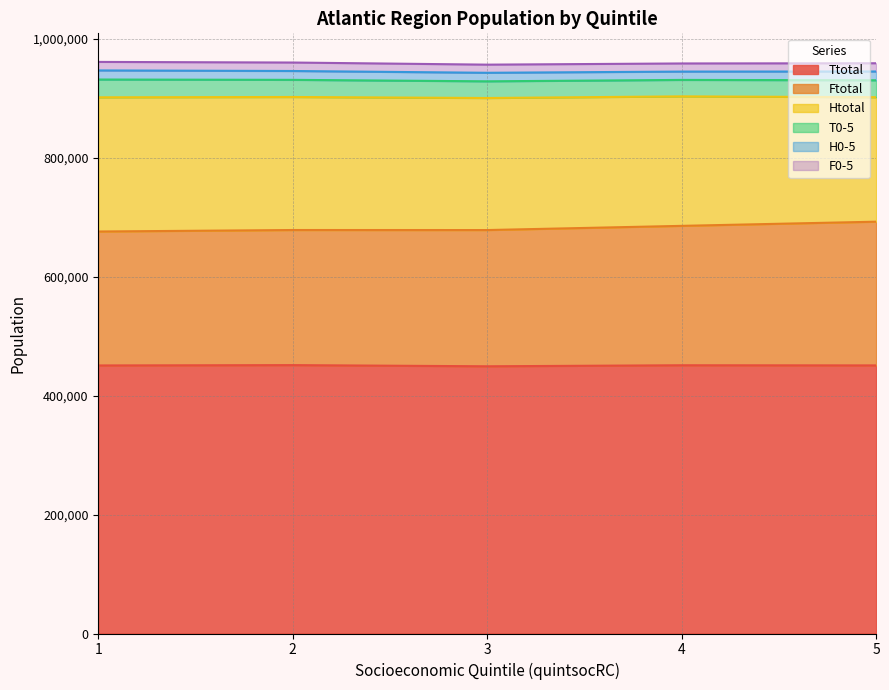

At which category does the chart reach its minimum across all series?

4